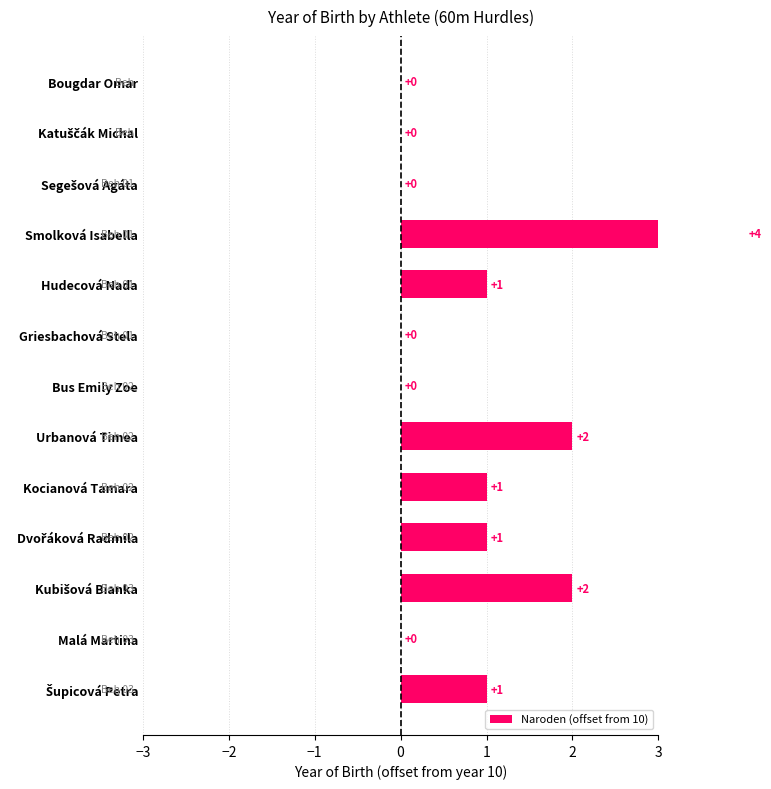

What position from the left is Segešová Agáta?

3